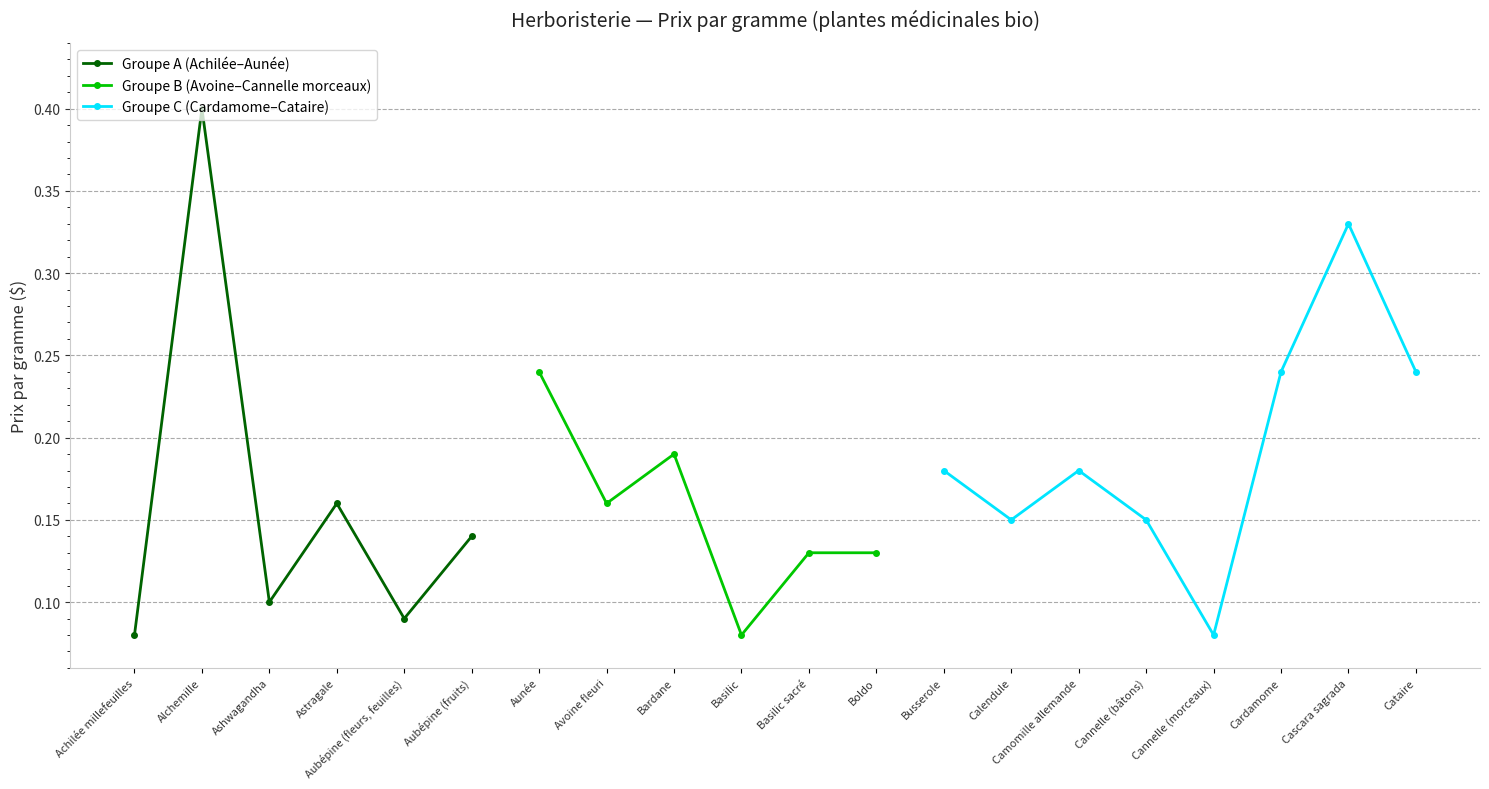

What is the label of the 2nd point from the left?

Alchemille